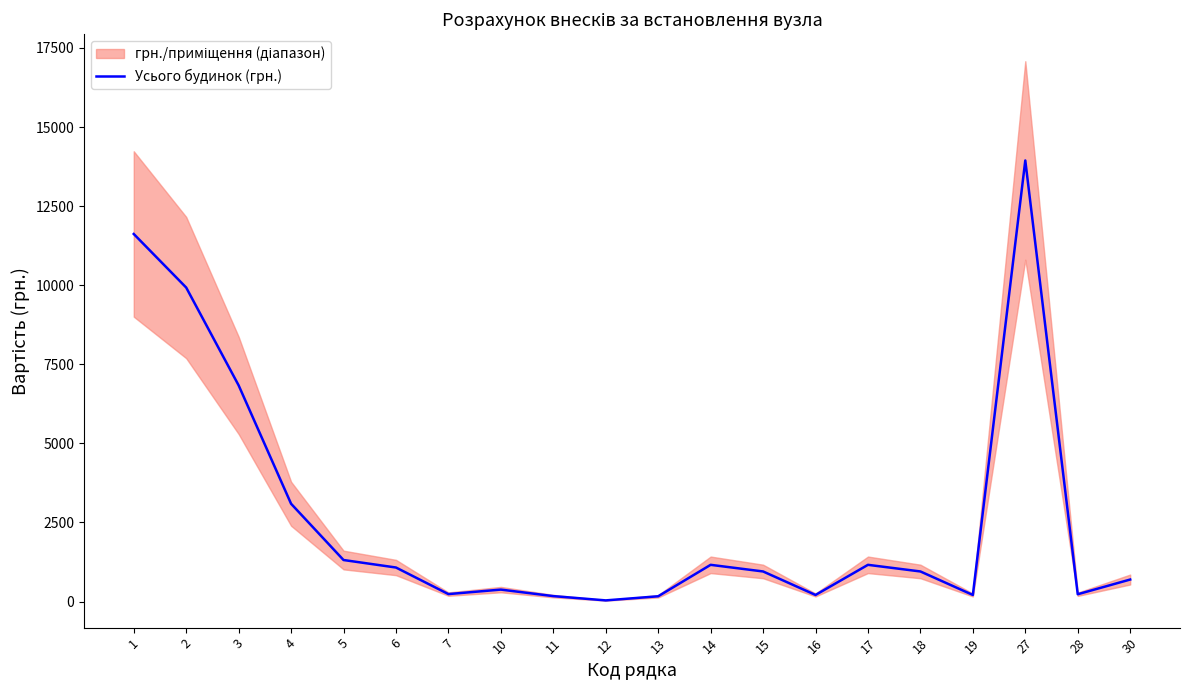

How many values are below 952?

9